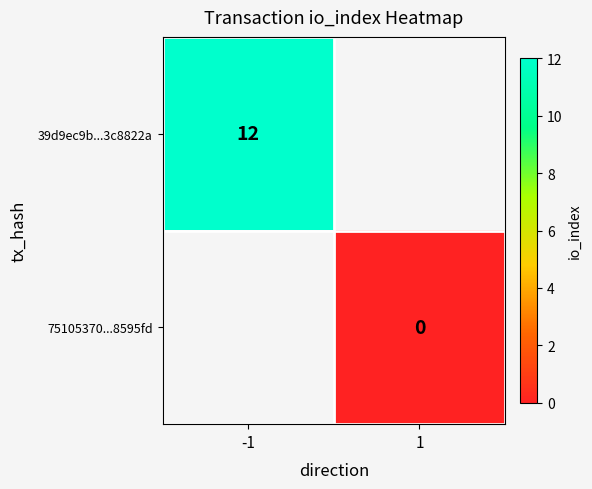

Is the value of 75105370...8595fd at 1 greater than the value of 39d9ec9b...3c8822a at -1?

No